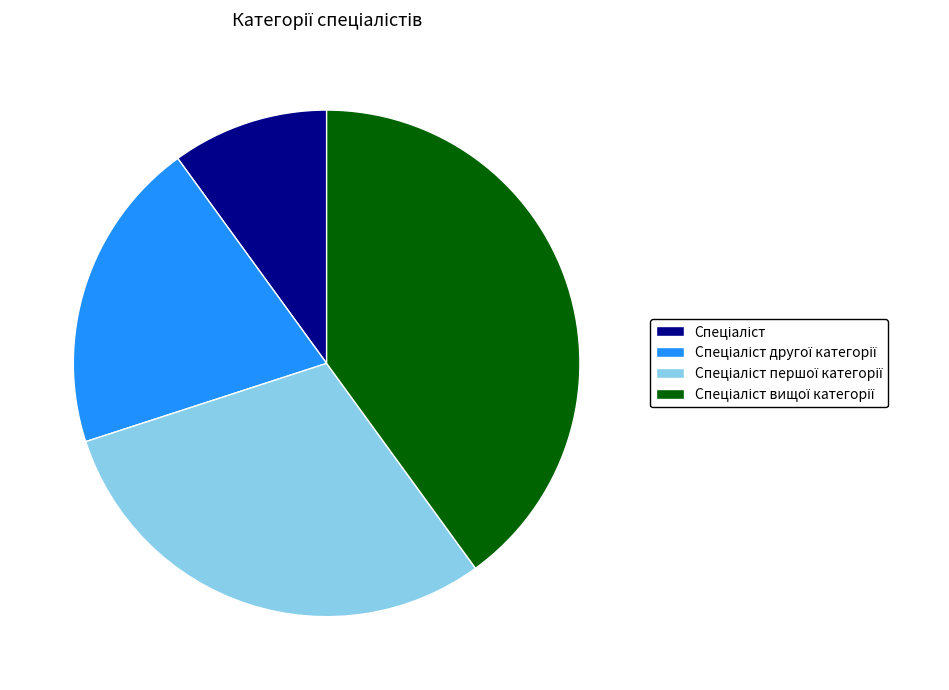

Count the number of slices in the pie.

4